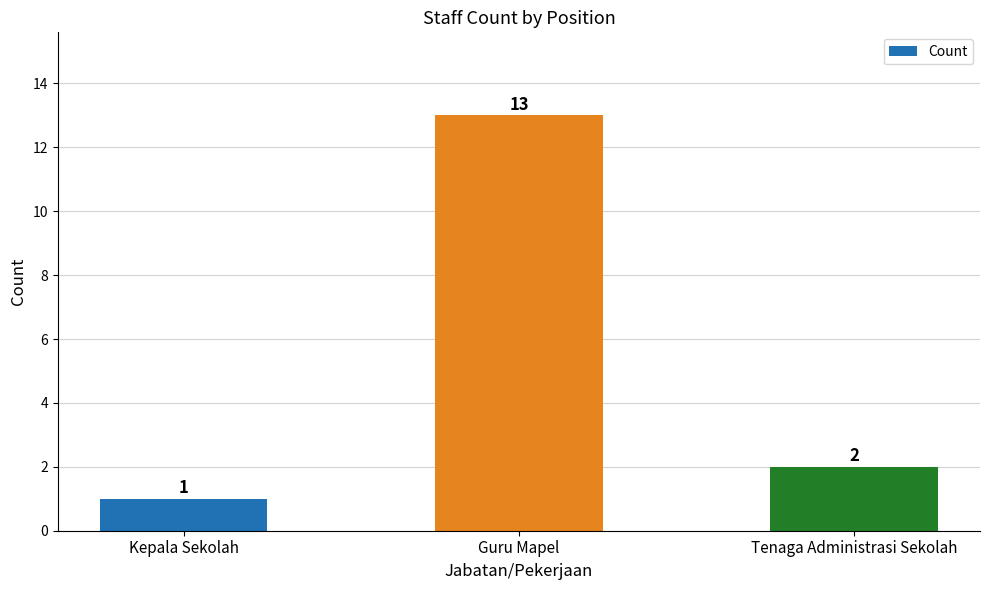

Reading right to left, transcribe all the data shown in this chart.

Tenaga Administrasi Sekolah=2	Guru Mapel=13	Kepala Sekolah=1